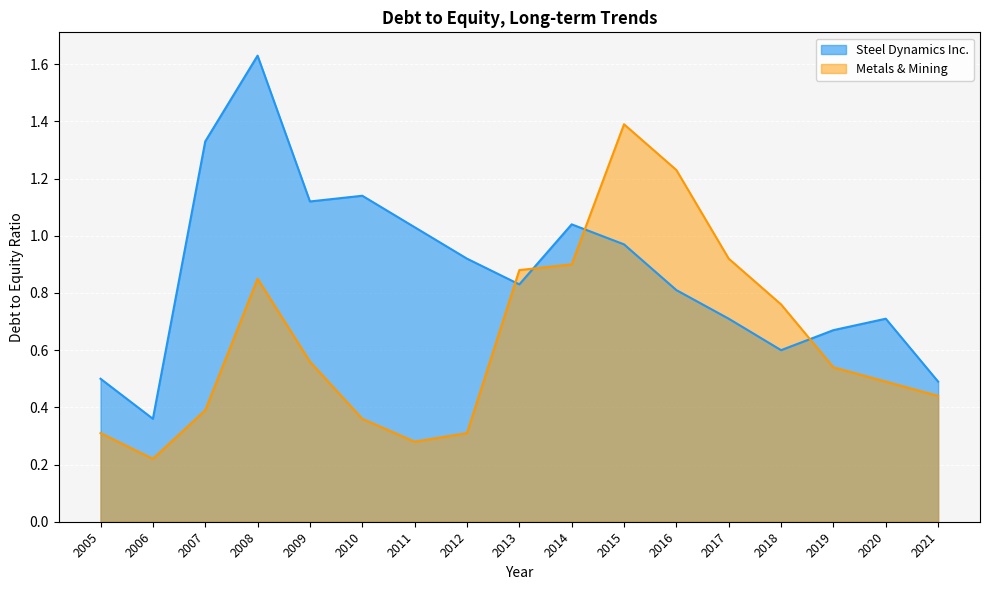

Between which two adjacent categories do Steel Dynamics Inc. and Metals & Mining first intersect?

2012 and 2013